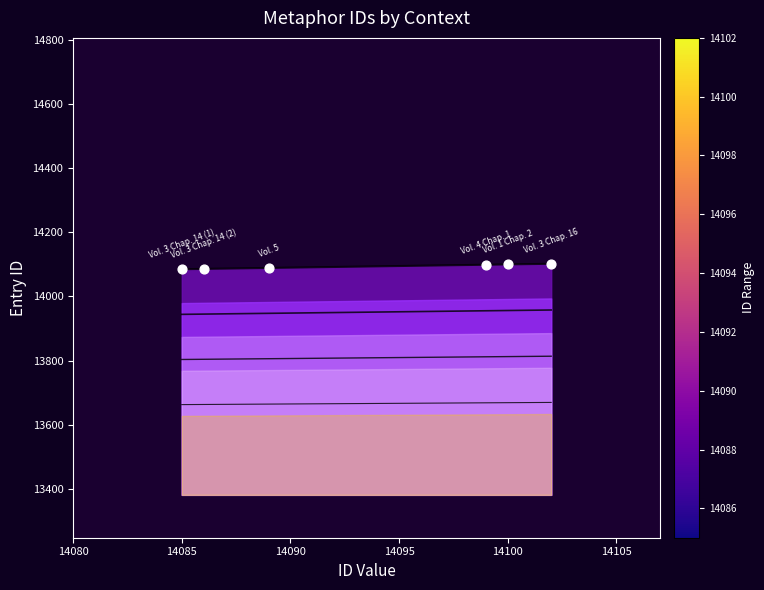

What is the change in value from 14100 to 14105?

+2